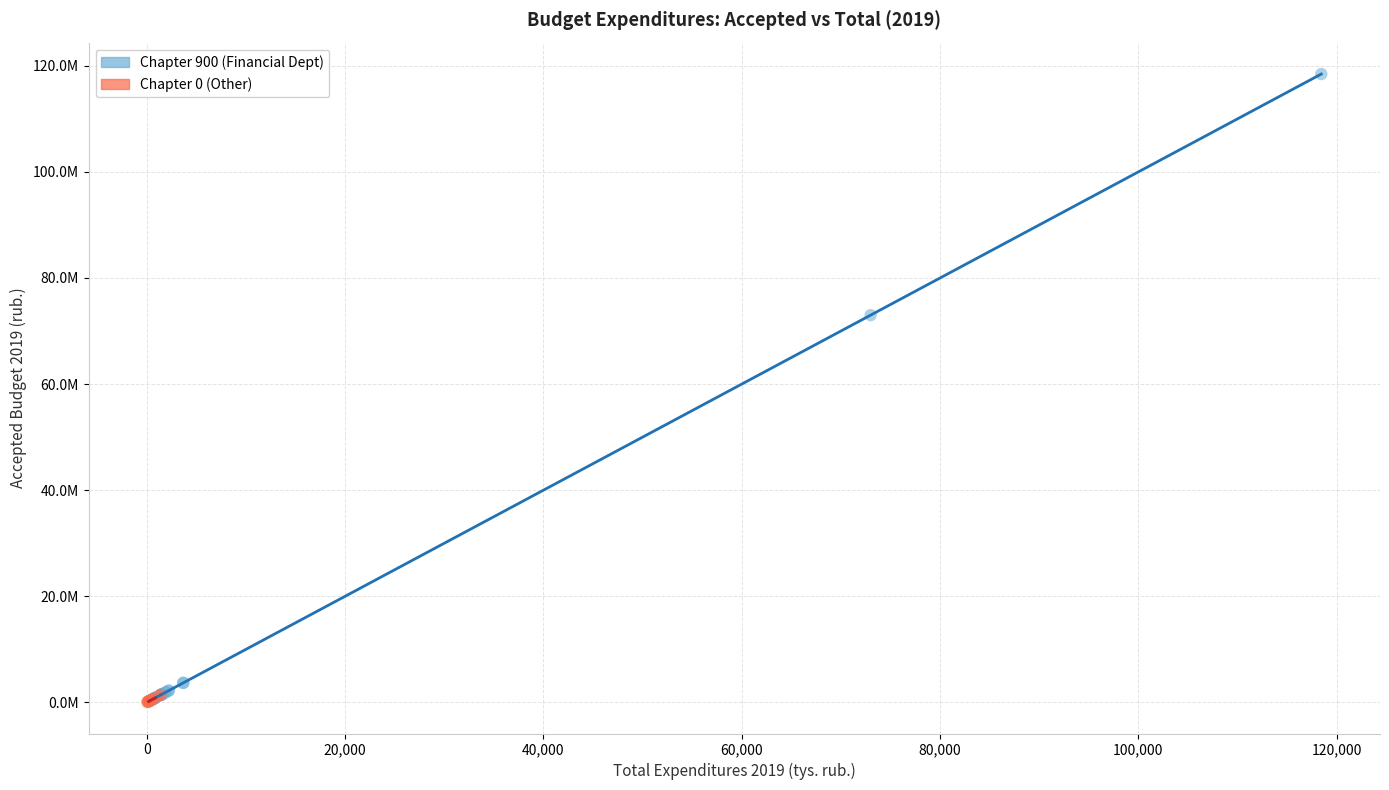

Which series contains the highest Y value?

Chapter 900 (Financial Dept)